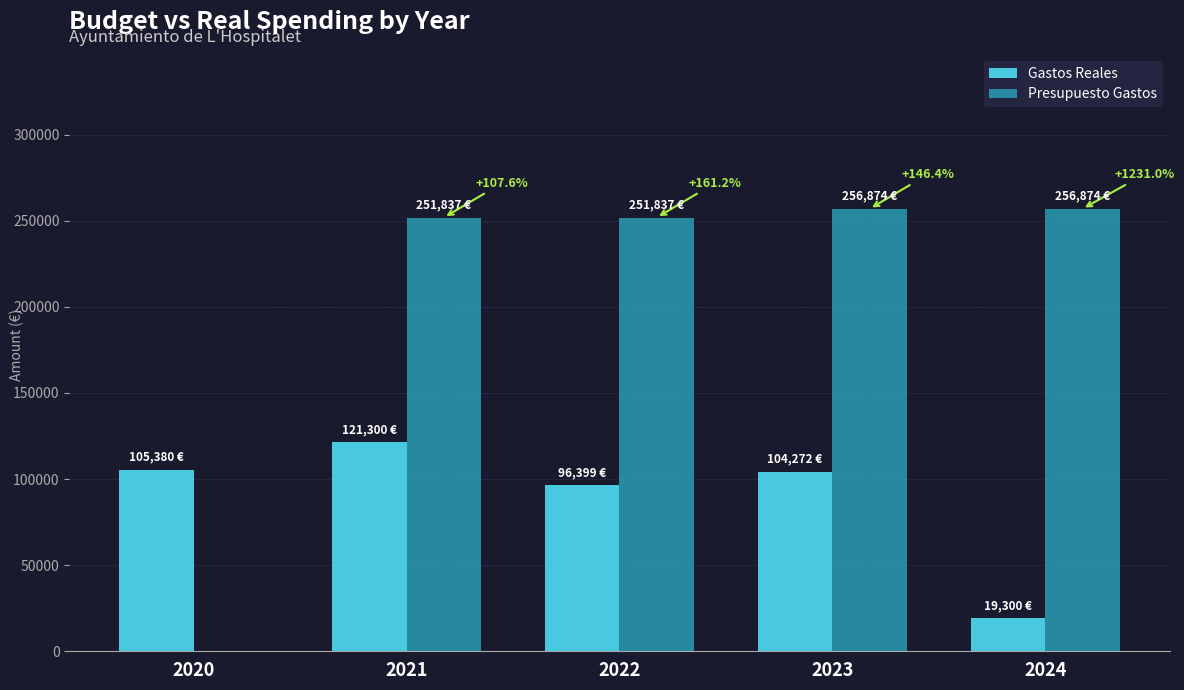

Which series has the largest total across all categories?

Presupuesto Gastos